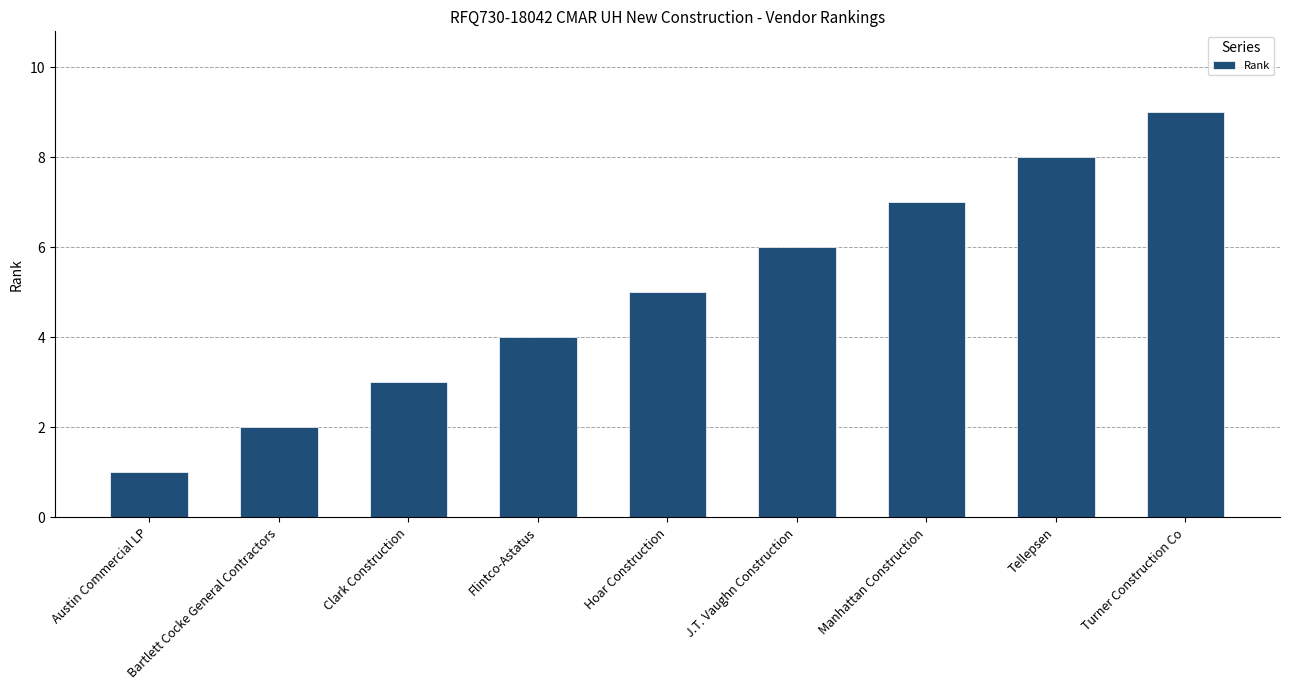

The chart shows a value of 6 at Flintco-Astatus. True or false?

False